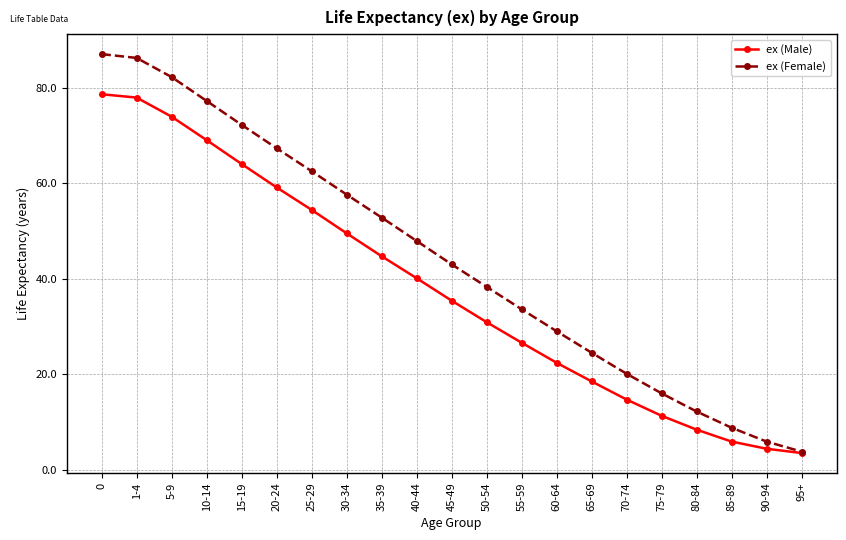

What are all the series names shown in the legend?

ex (Male), ex (Female)